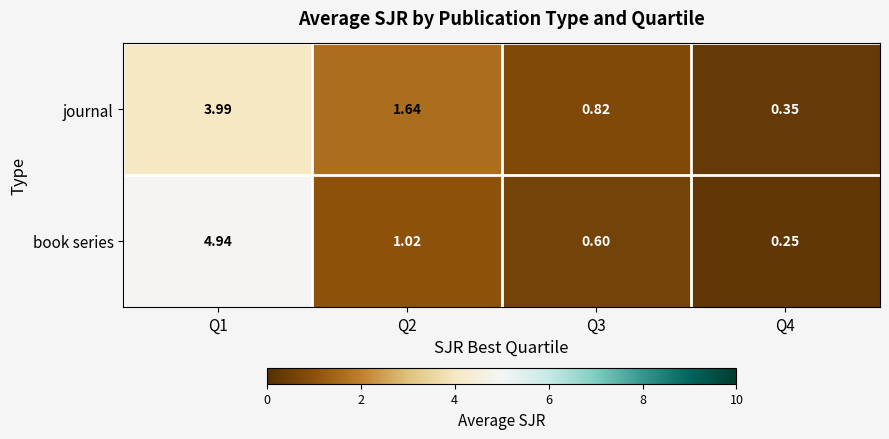

Which series has the largest range (max minus min)?

book series